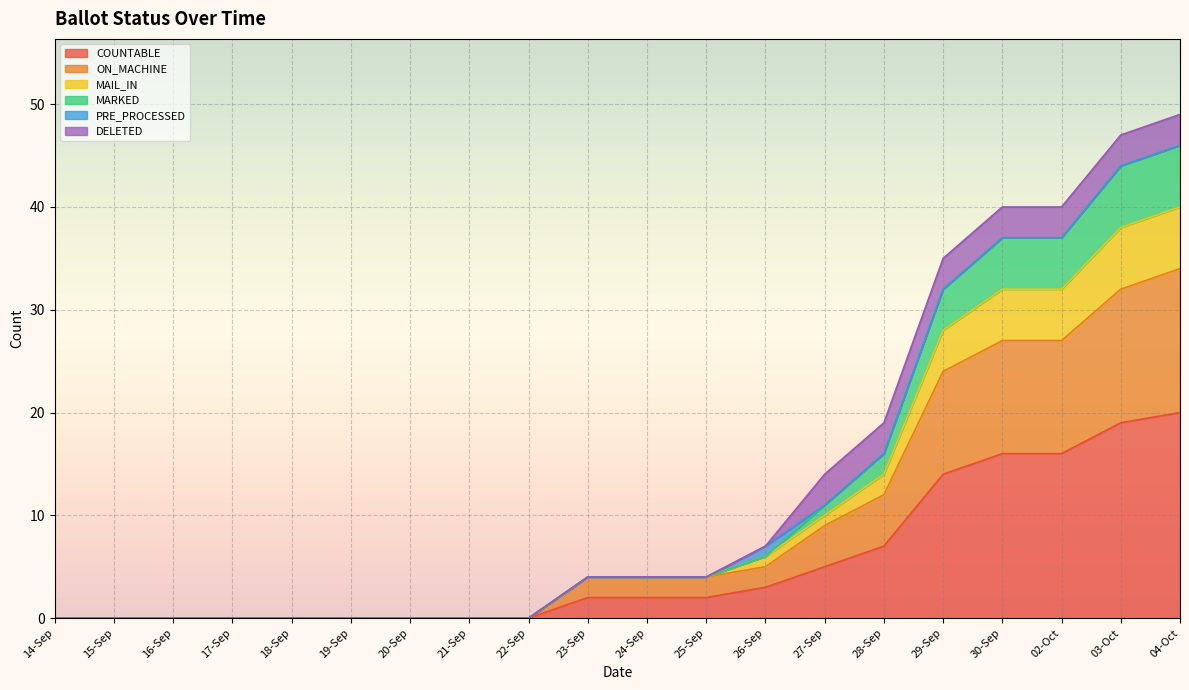

The value of COUNTABLE at 22-Sep is -8. True or false?

False